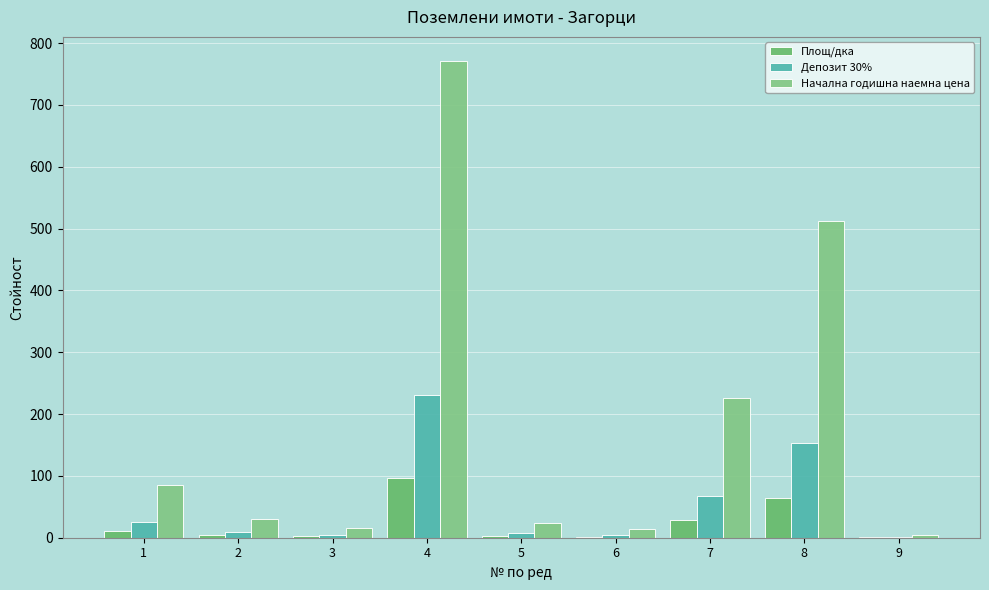

What is the average value of the Площ/дка series?

23.4